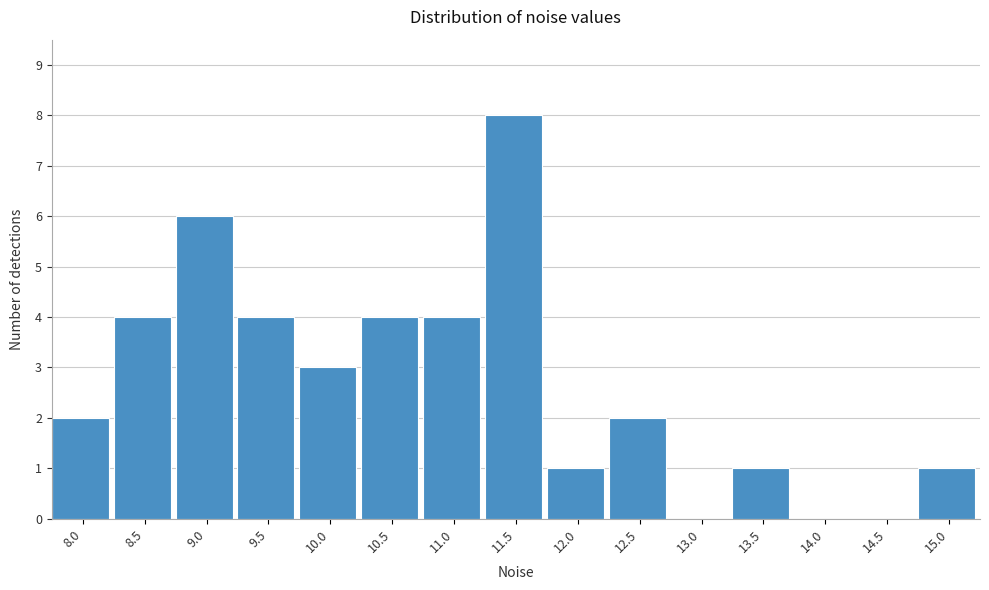

Reading left to right, transcribe all the data shown in this chart.

8.0=2	8.5=4	9.0=6	9.5=4	10.0=3	10.5=4	11.0=4	11.5=8	12.0=1	12.5=2	13.0=0	13.5=1	14.0=0	14.5=0	15.0=1